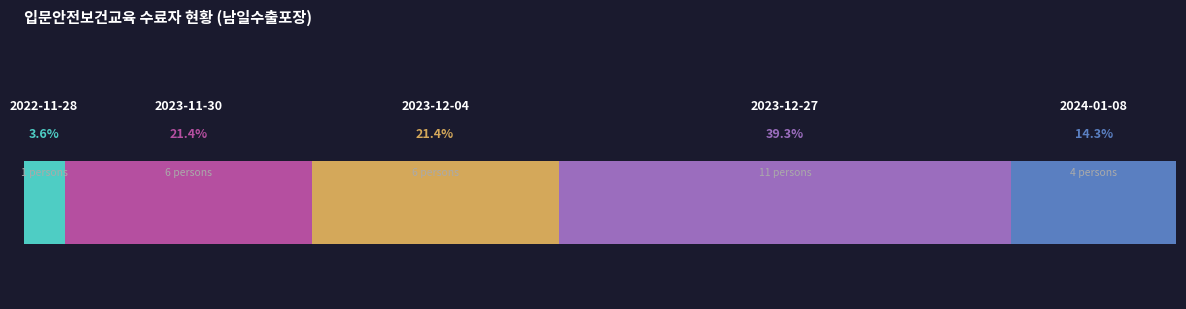

What is the value of the 3rd bar from the left?

6